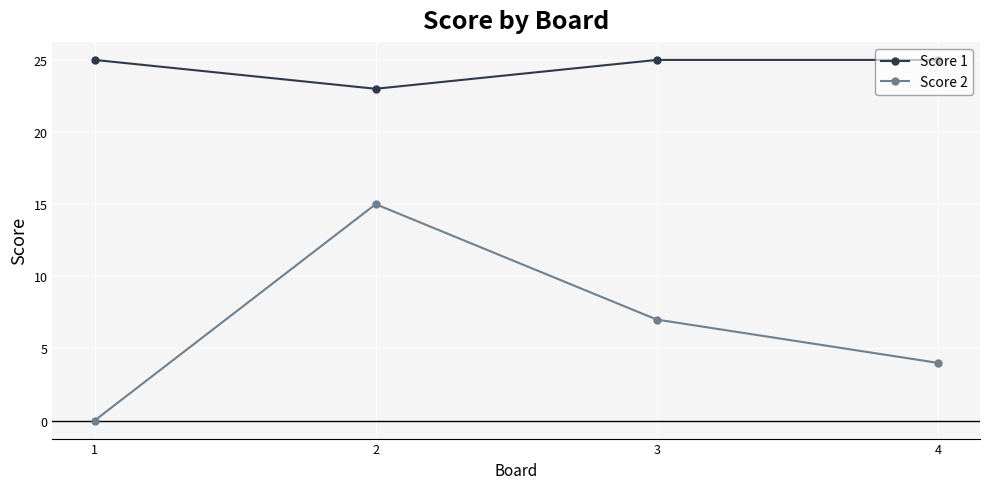

Which series has the largest range (max minus min)?

Score 2